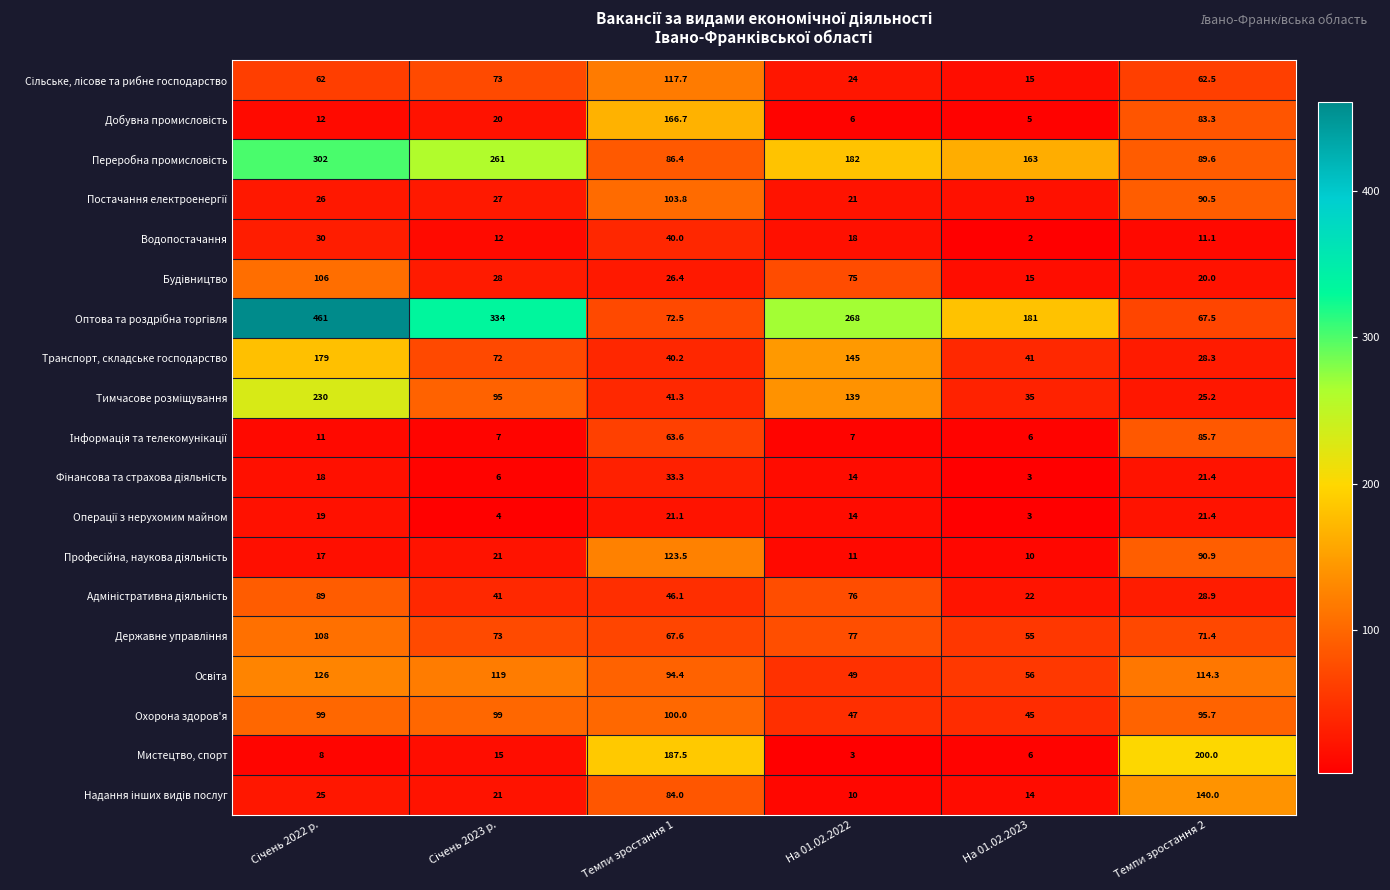

Between На 01.02.2023 and Темпи зростання 2, which series saw the biggest shift?

Мистецтво, спорт